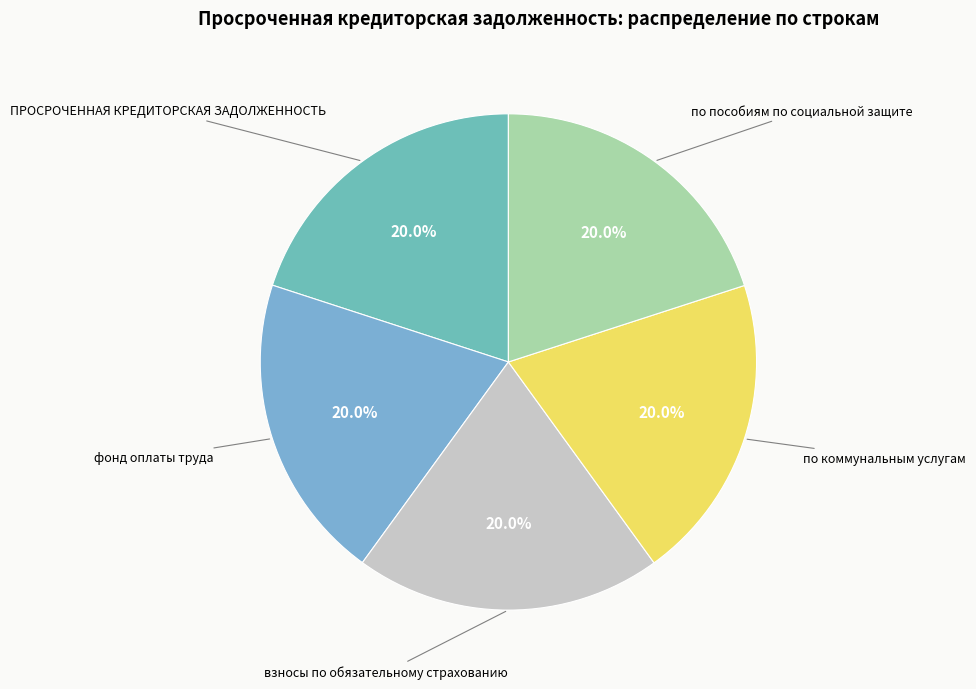

Count the number of slices in the pie.

5